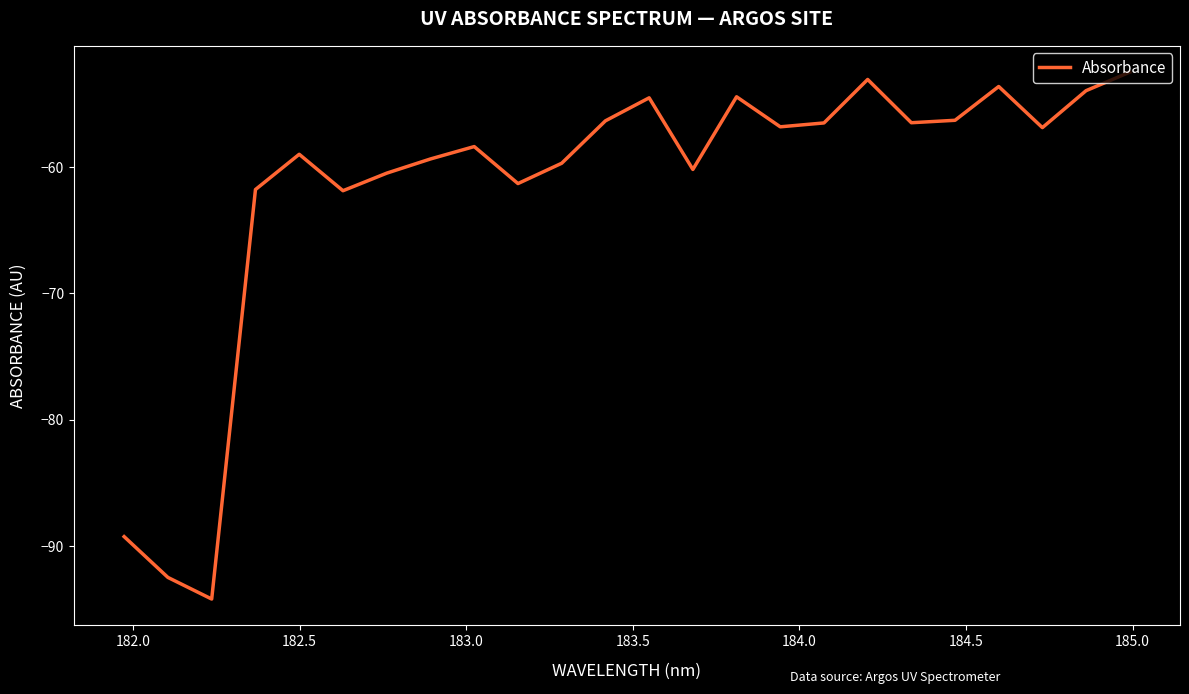

What is the maximum value shown in the chart?

-52.5